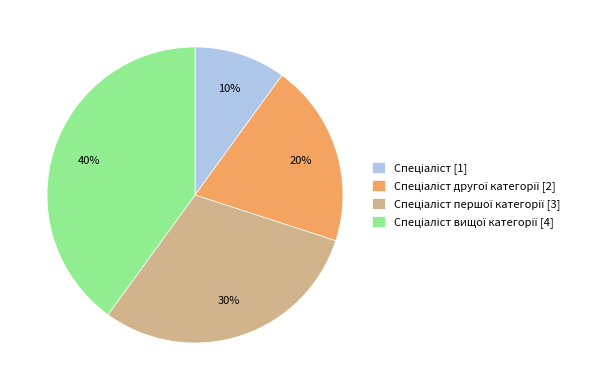

To the nearest percent, what is the average slice percentage?

25%